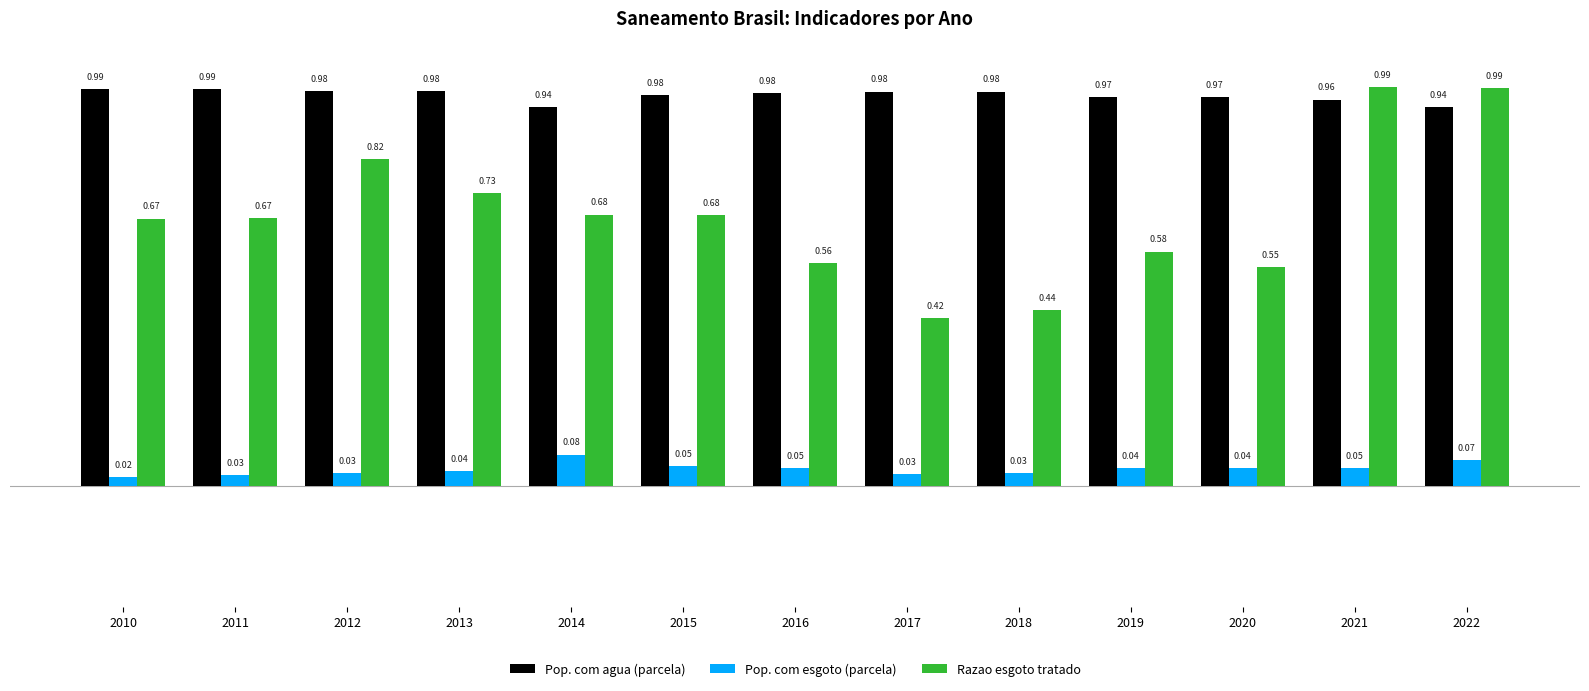

Is the value of Pop. com agua (parcela) at 2020 greater than the value of Razao esgoto tratado at 2012?

Yes